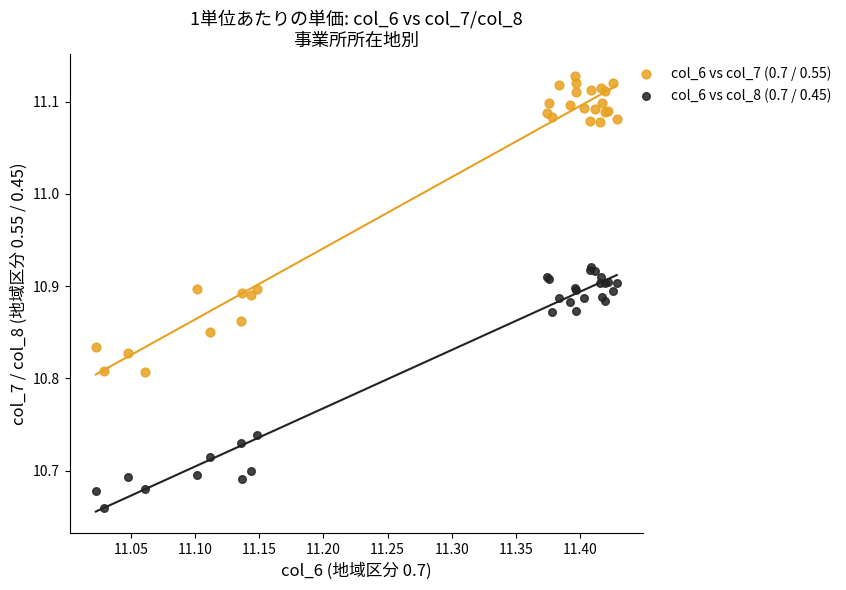

Which series has the largest Y range (max minus min)?

col_6 vs col_7 (0.7 / 0.55)